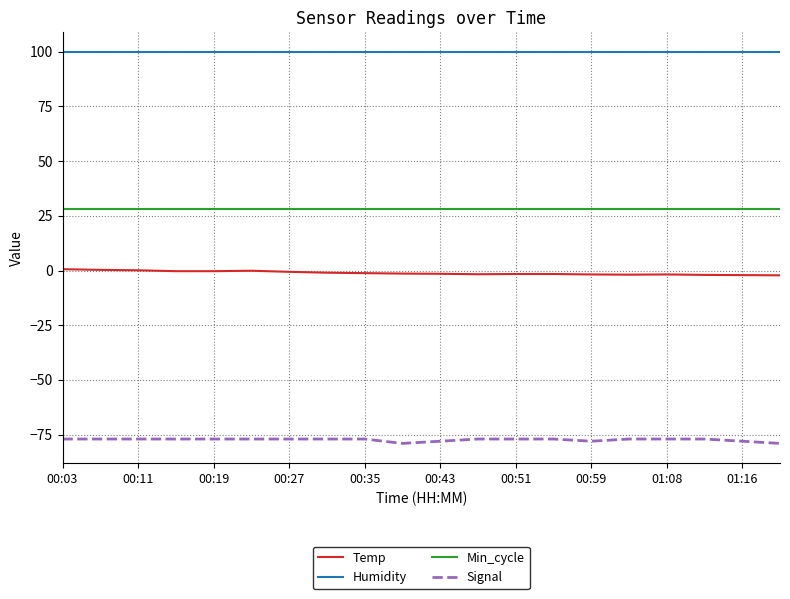

True or false: Temp and Signal intersect in this chart.

False